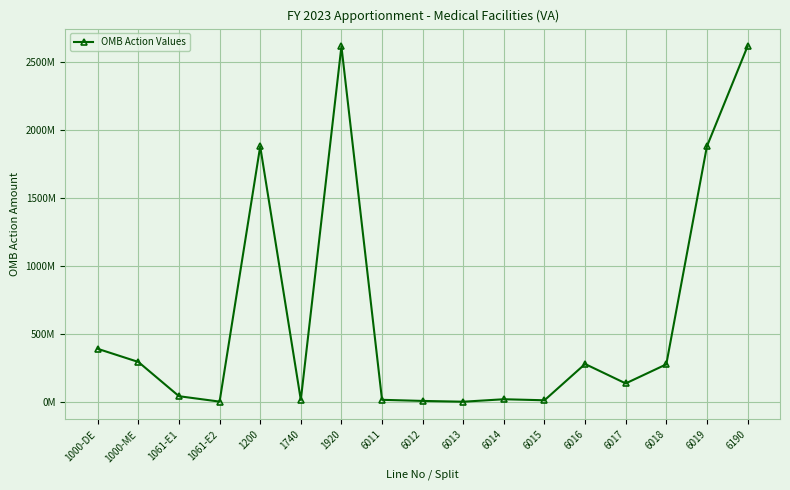

What value does the data have at 6017, to the nearest 10?

134771020